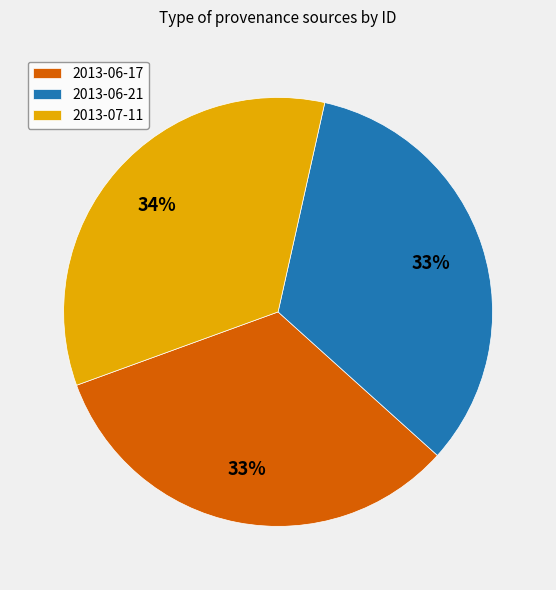

Combined, do 2013-07-11 and 2013-06-17 account for over 50%?

Yes